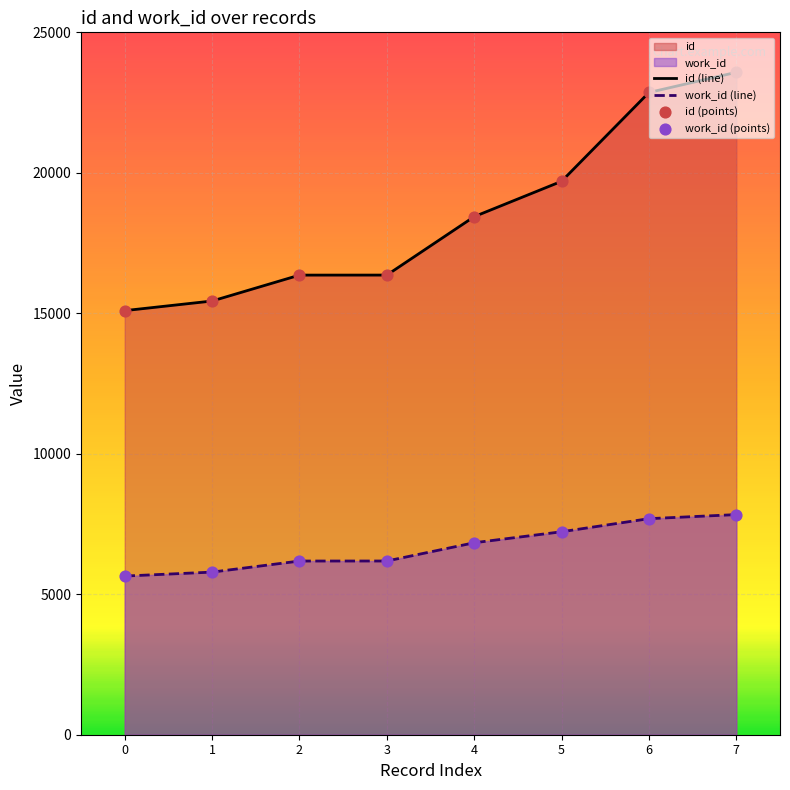

What is the greatest value displayed?

23577